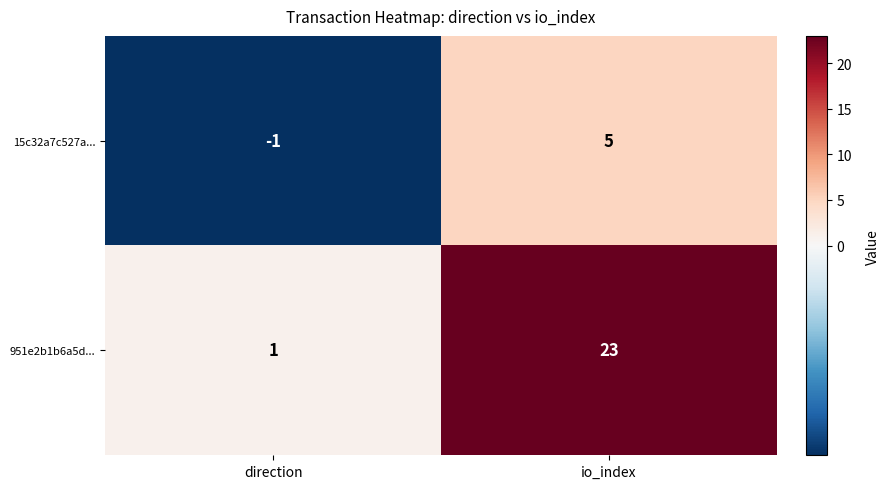

Where is 951e2b1b6a5d... nearest to the value 12?

direction